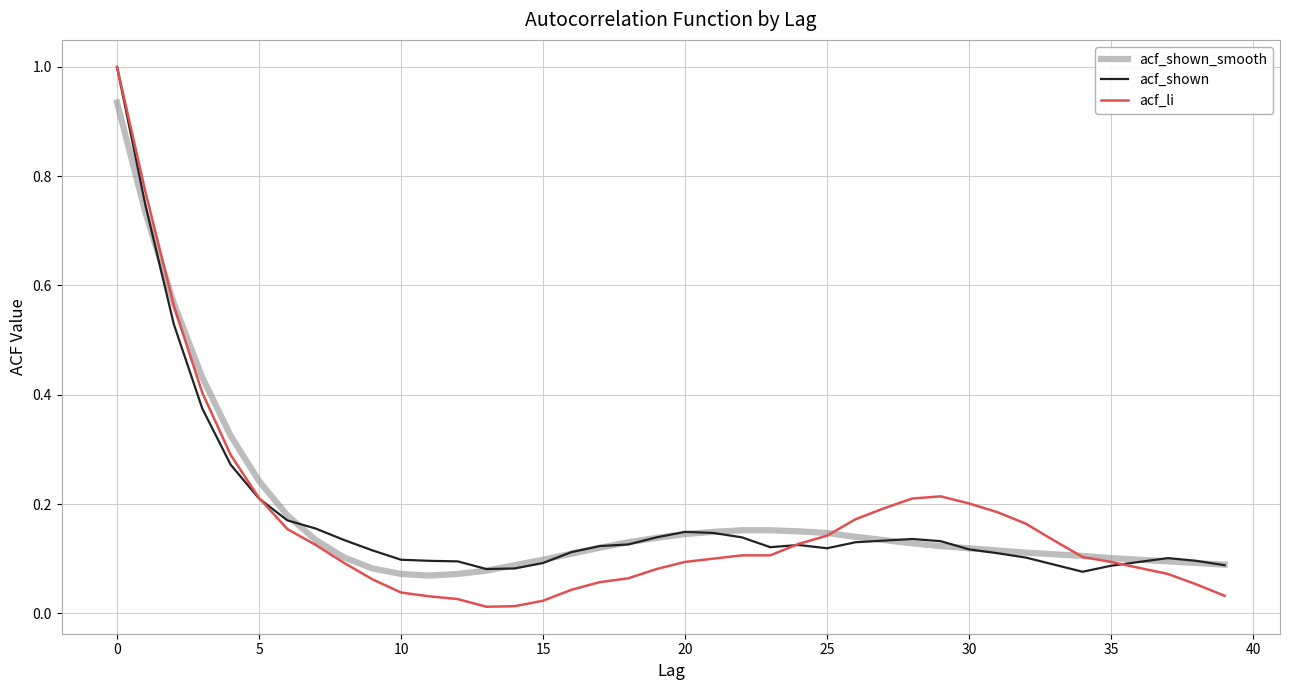

What is the greatest value displayed?

1.0